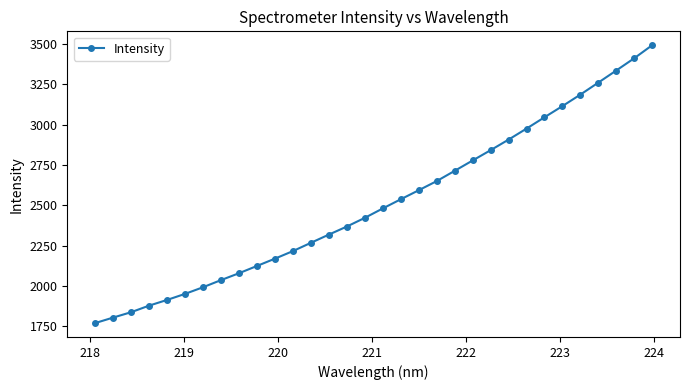

What is the smallest value displayed?

1770.6